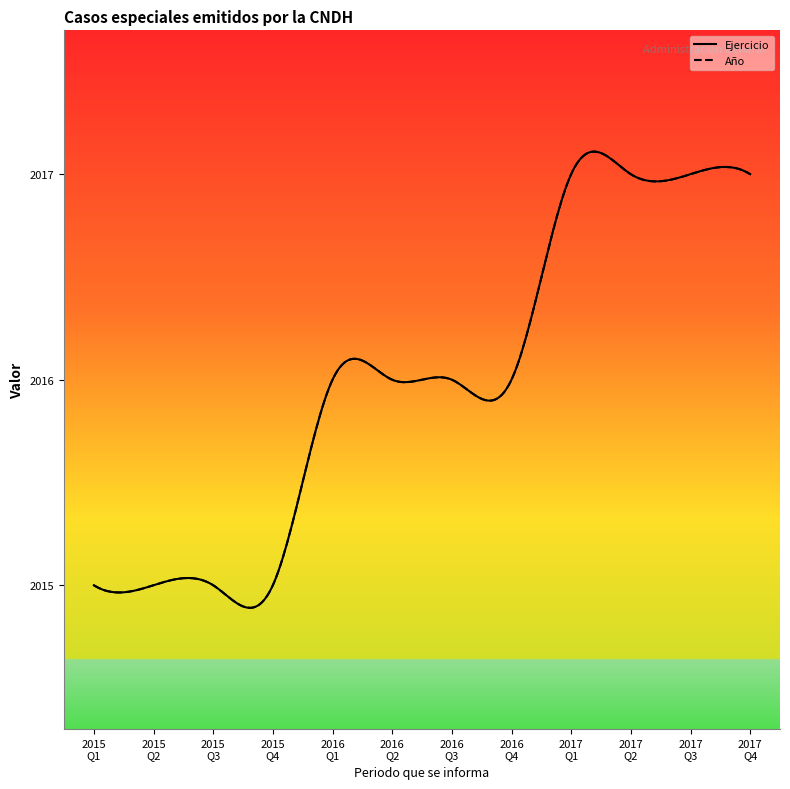

What is the total value across all series at 01/04/2016 al 30/06/2016?

4032